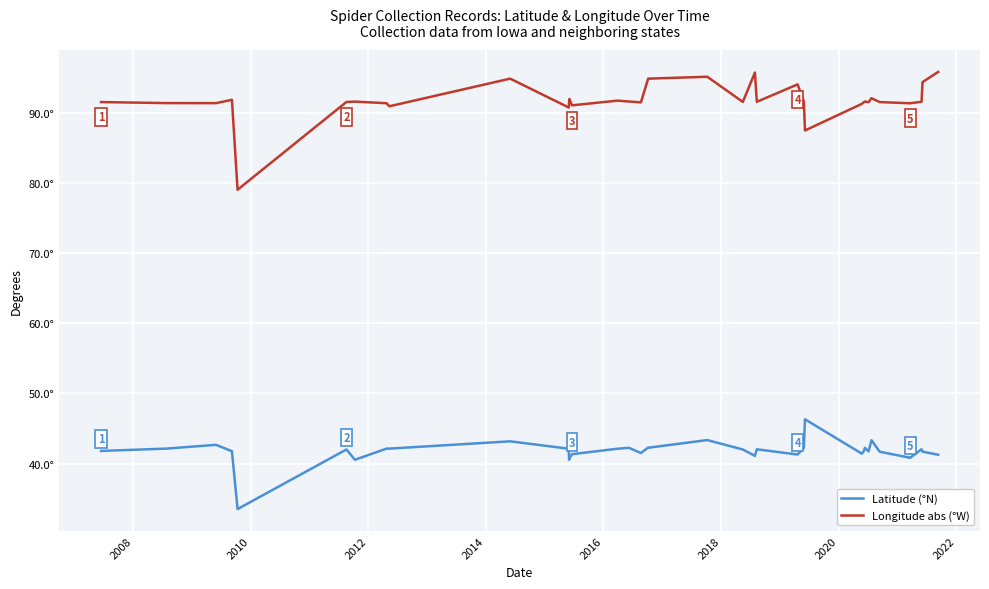

How many distinct data groups are displayed?

2